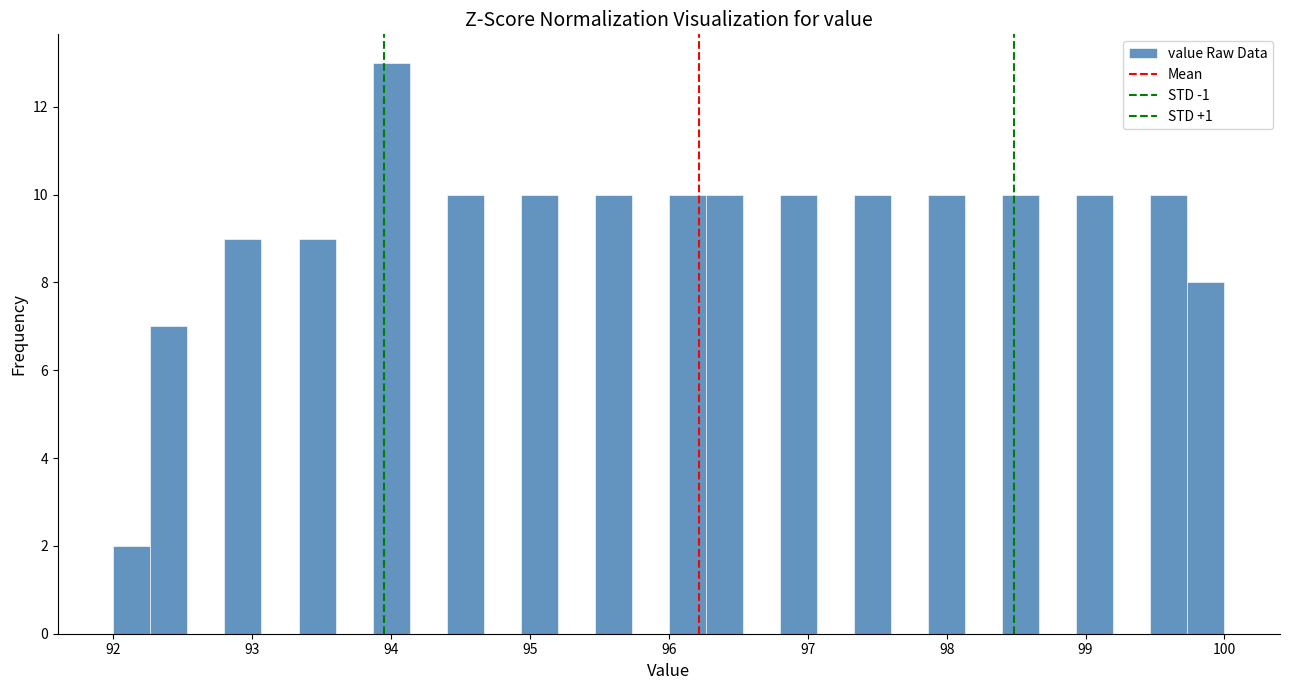

Read against the x-axis, roughly where is the centre of the tallest bar?

94.0